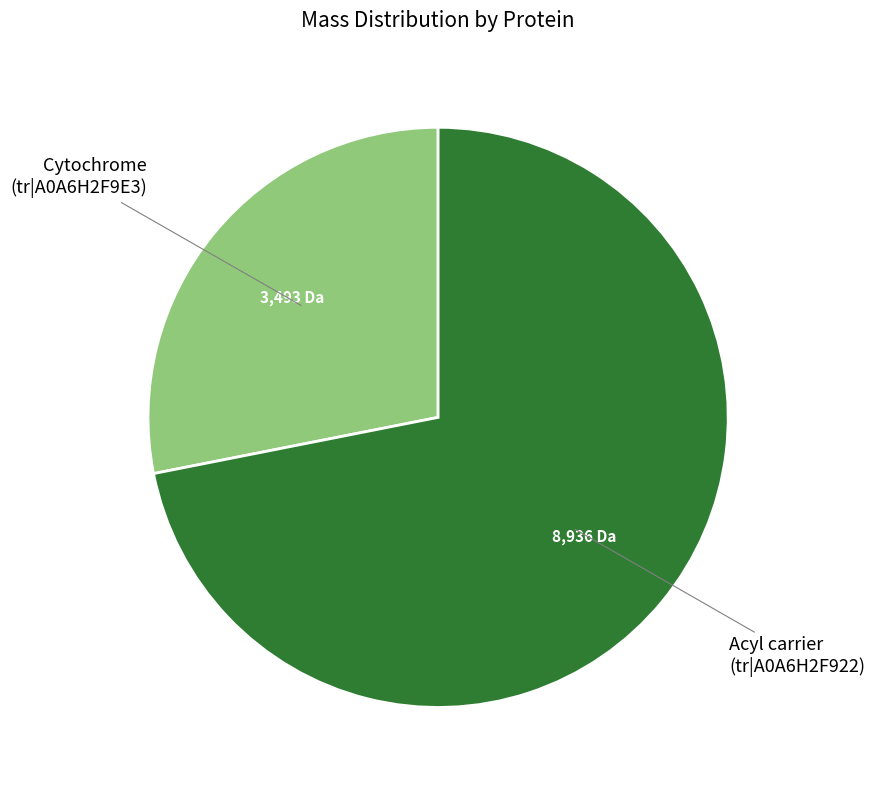

Count the number of slices in the pie.

2